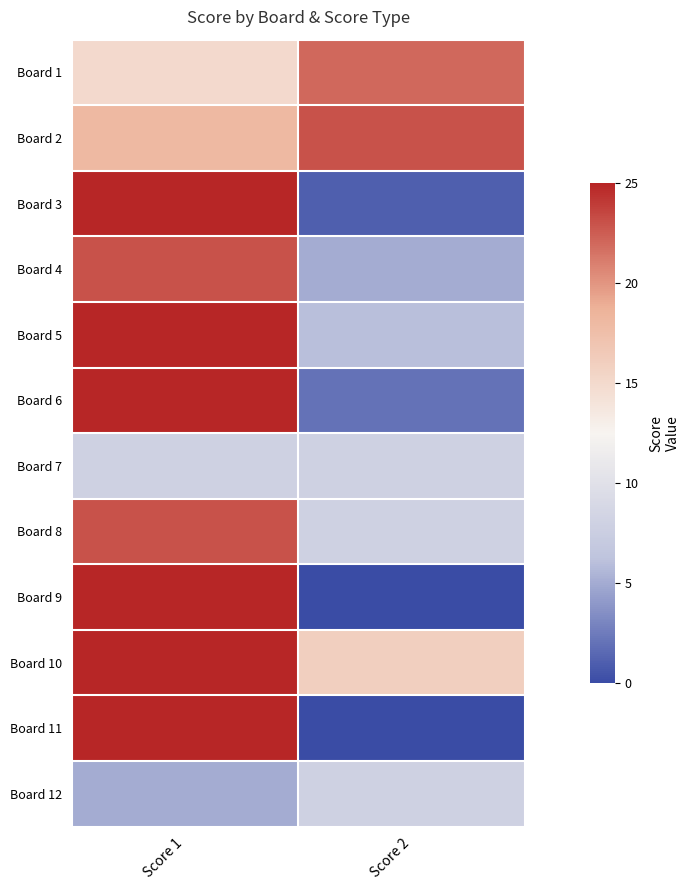

What is the maximum value shown in the chart?

25